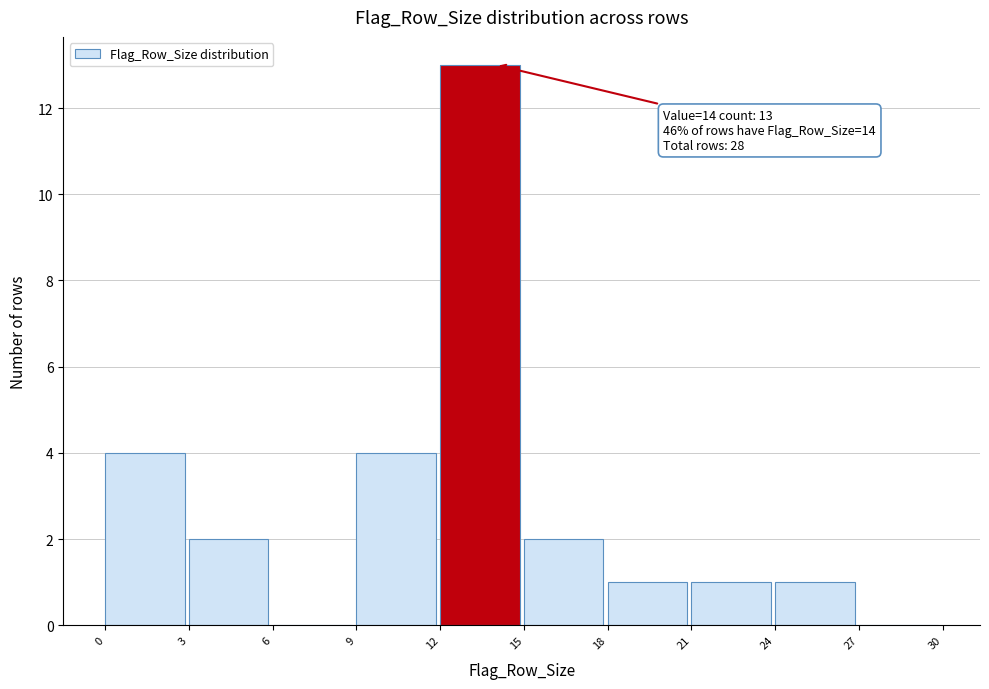

Which range on the x-axis has the tallest bar?

12 to 15